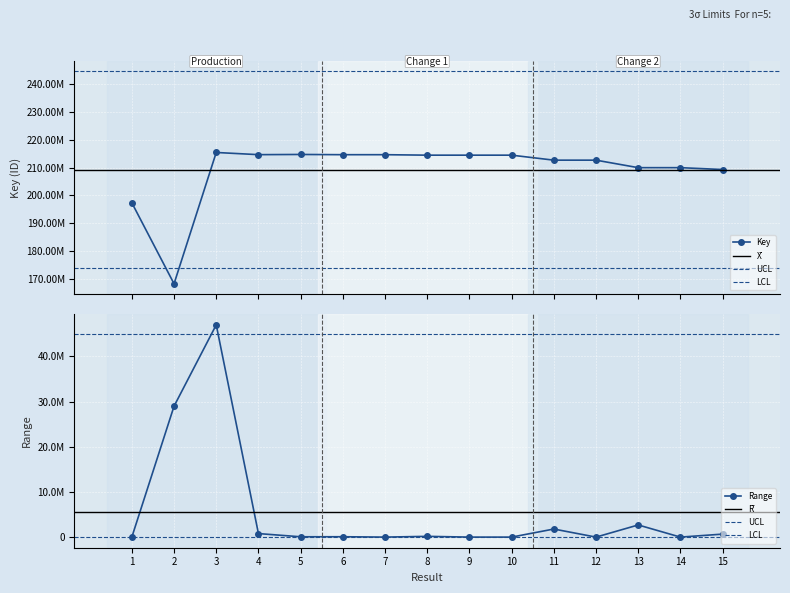

List the labels in order of value, smallest first.

2, 1, 15, 13, 14, 11, 12, 9, 8, 10, 7, 6, 4, 5, 3